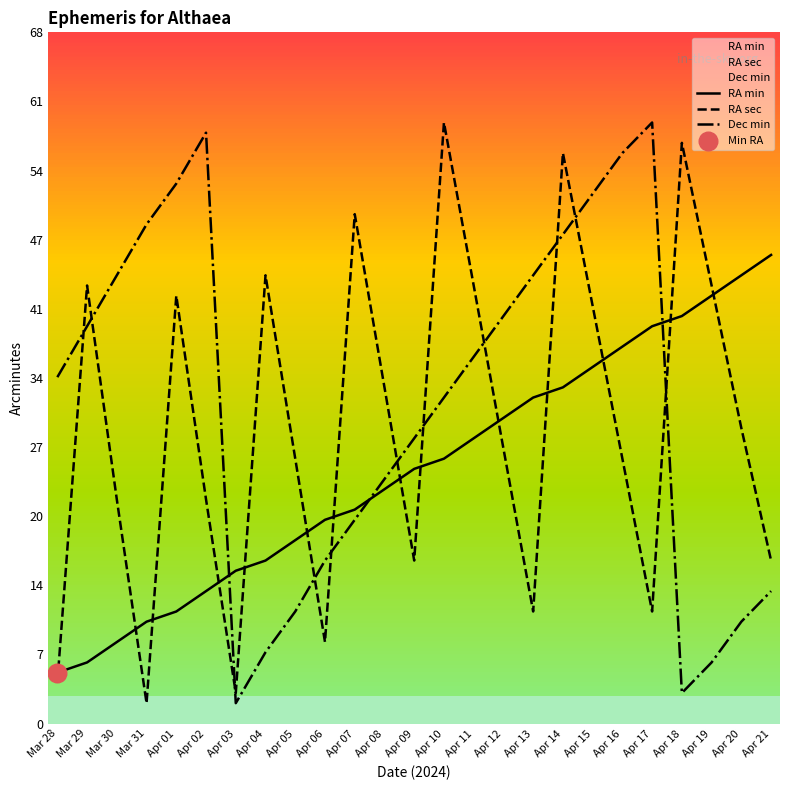

At how many categories does at least one series exceed 55?

6